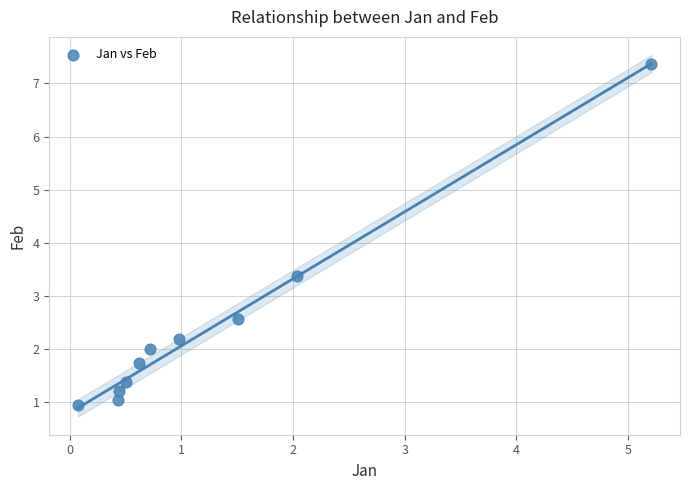

What is the range of Y values (max minus min)?

6.4